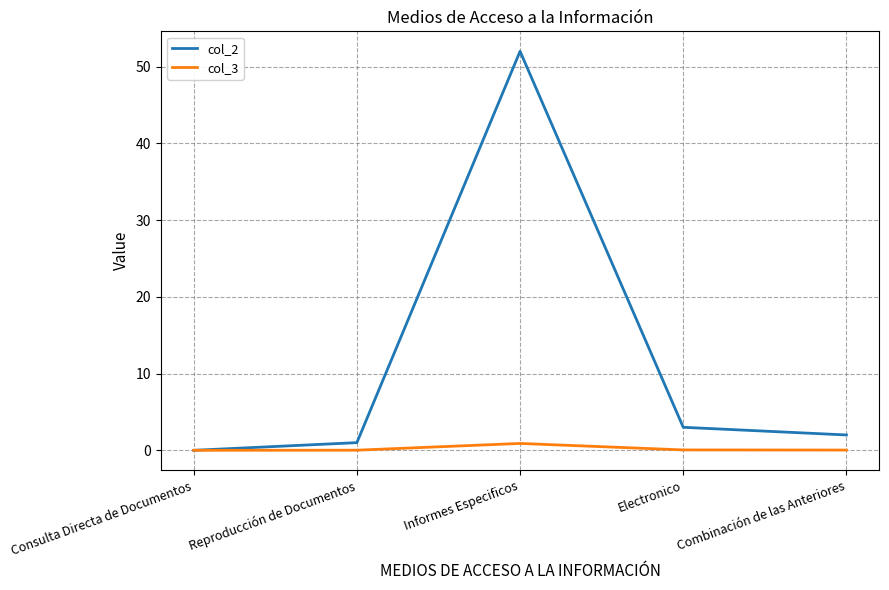

True or false: col_2 has more than 0 interior local peaks.

True